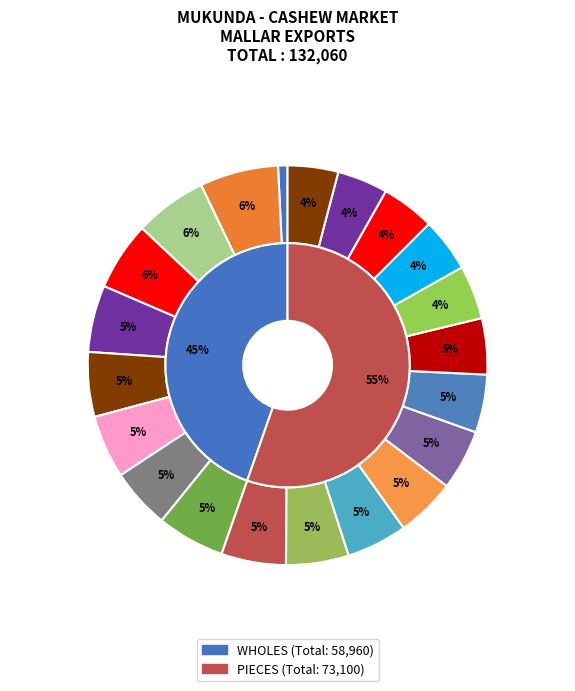

Does any single category account for the majority?

No